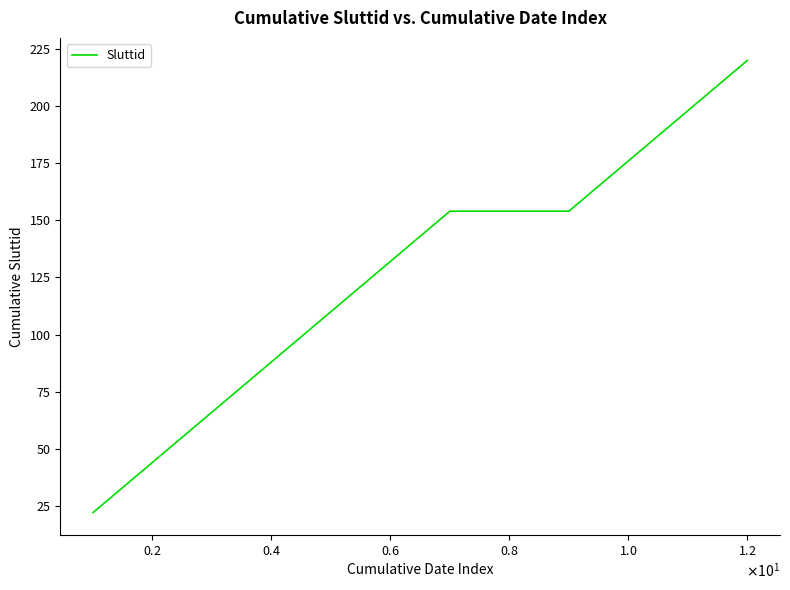

What is the difference between the maximum and minimum values?

198